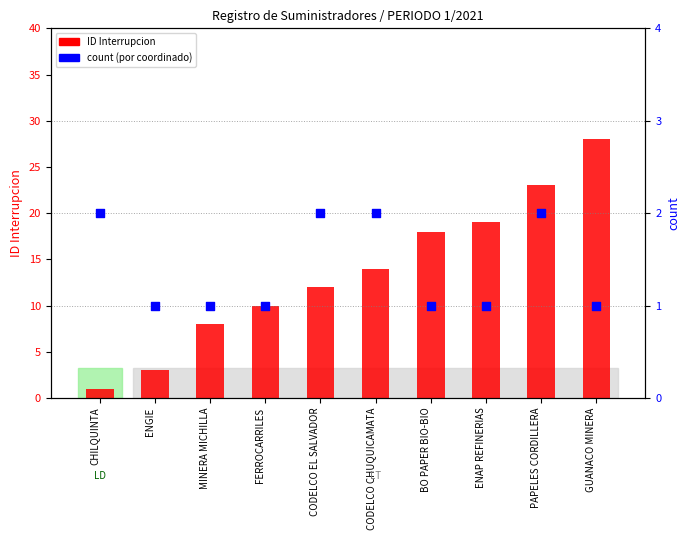

Which series contains the highest Y value?

ID Interrupcion